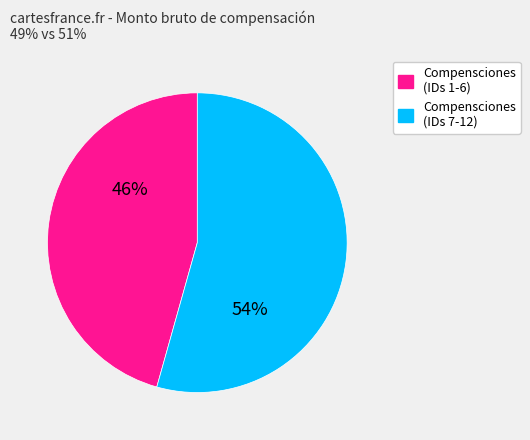

Is there a majority slice in this chart?

Yes